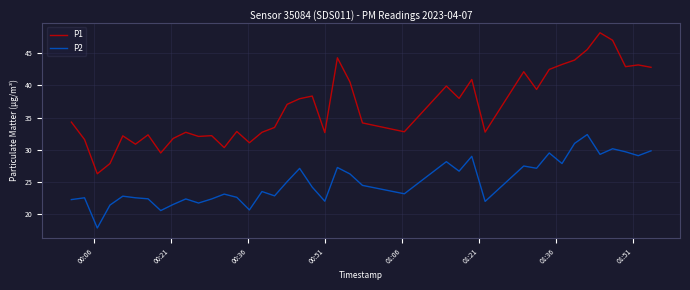

Which series has the widest spread of values?

P1